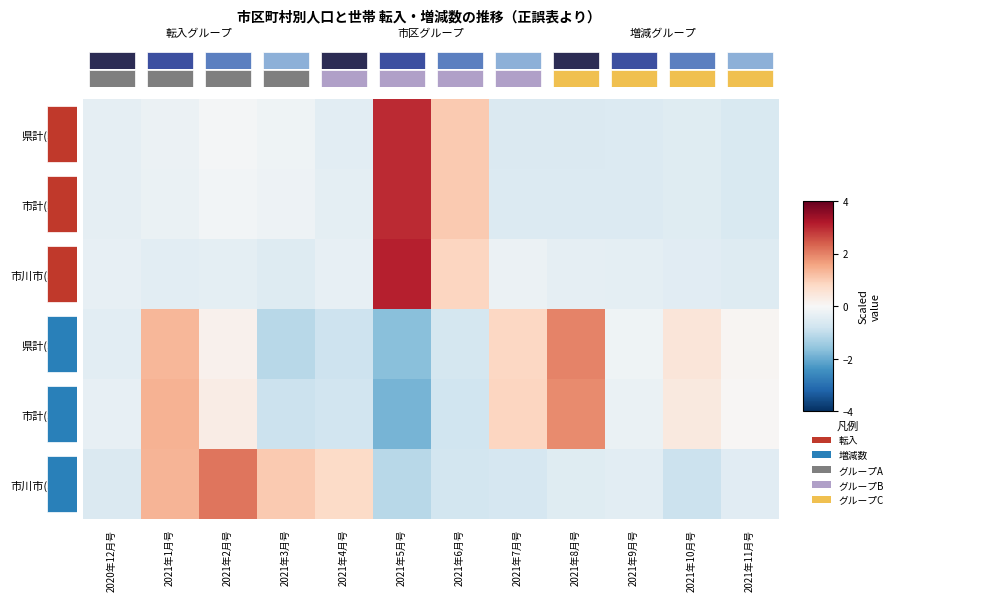

At which label does 県計(転入) first exceed 0?

2021年5月号